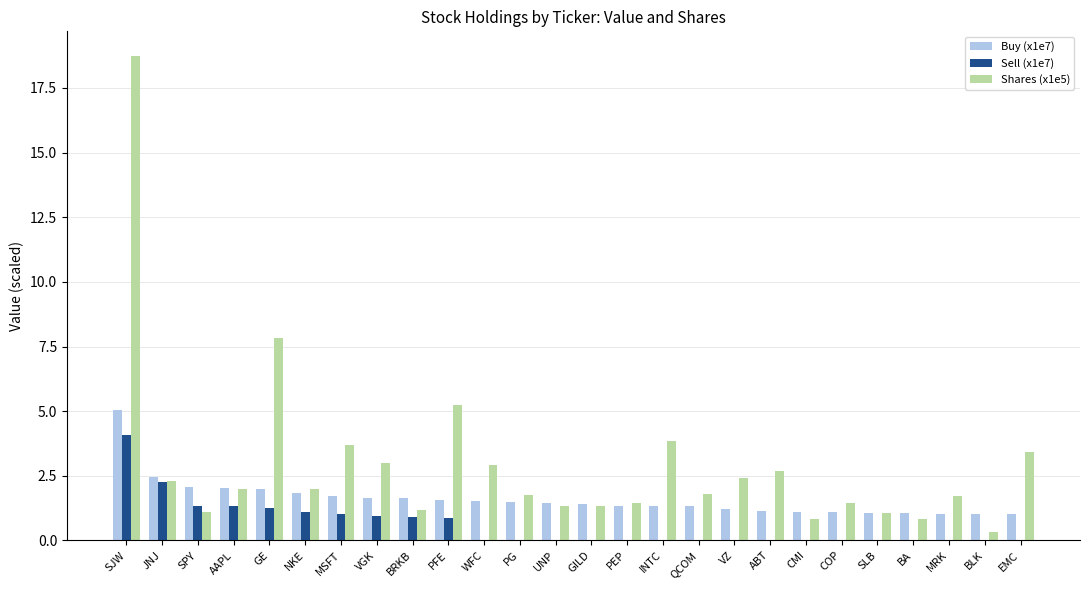

What is the maximum value for Sell (x1e7)?

4.1